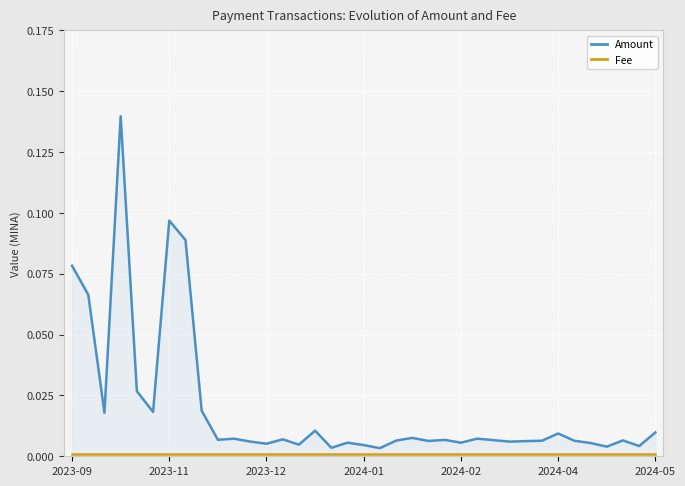

Is it true that Amount equals 0.0 at 33?

True